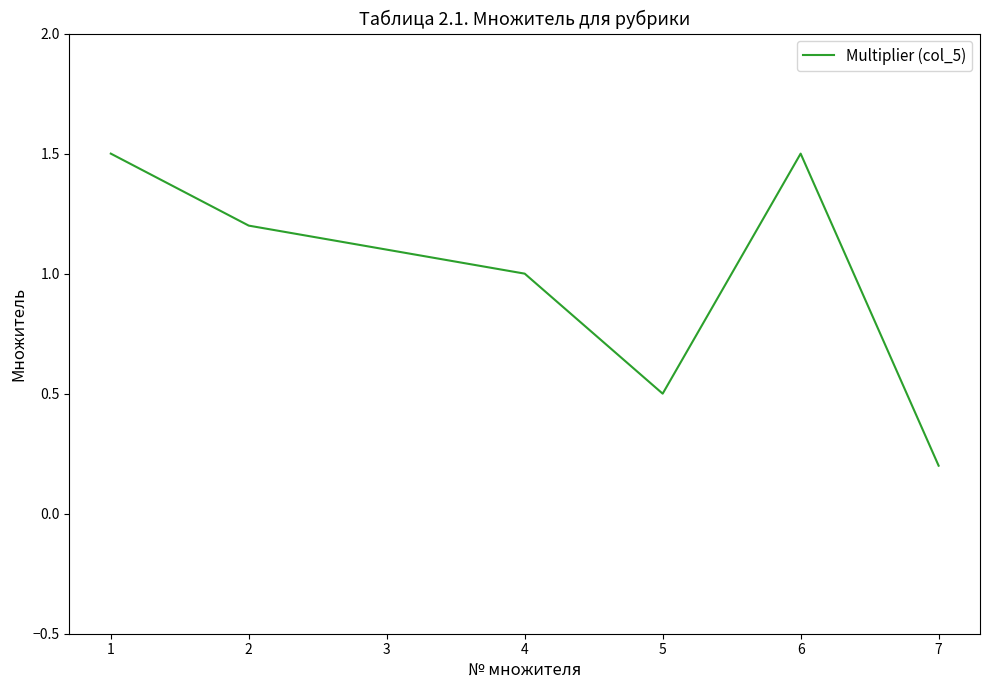

Which category has the lowest value across all series?

7